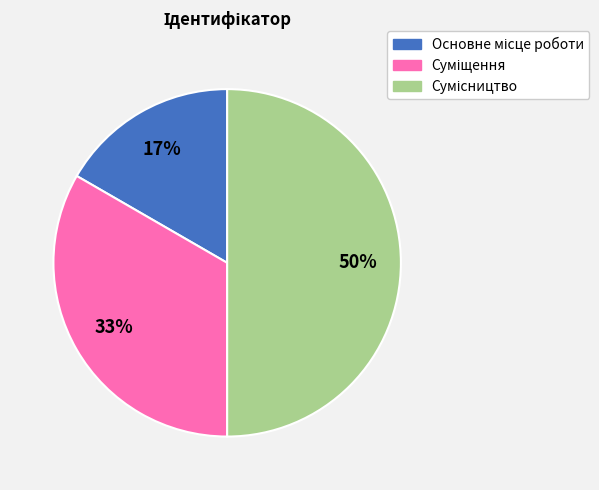

How many slices are in this pie chart?

3